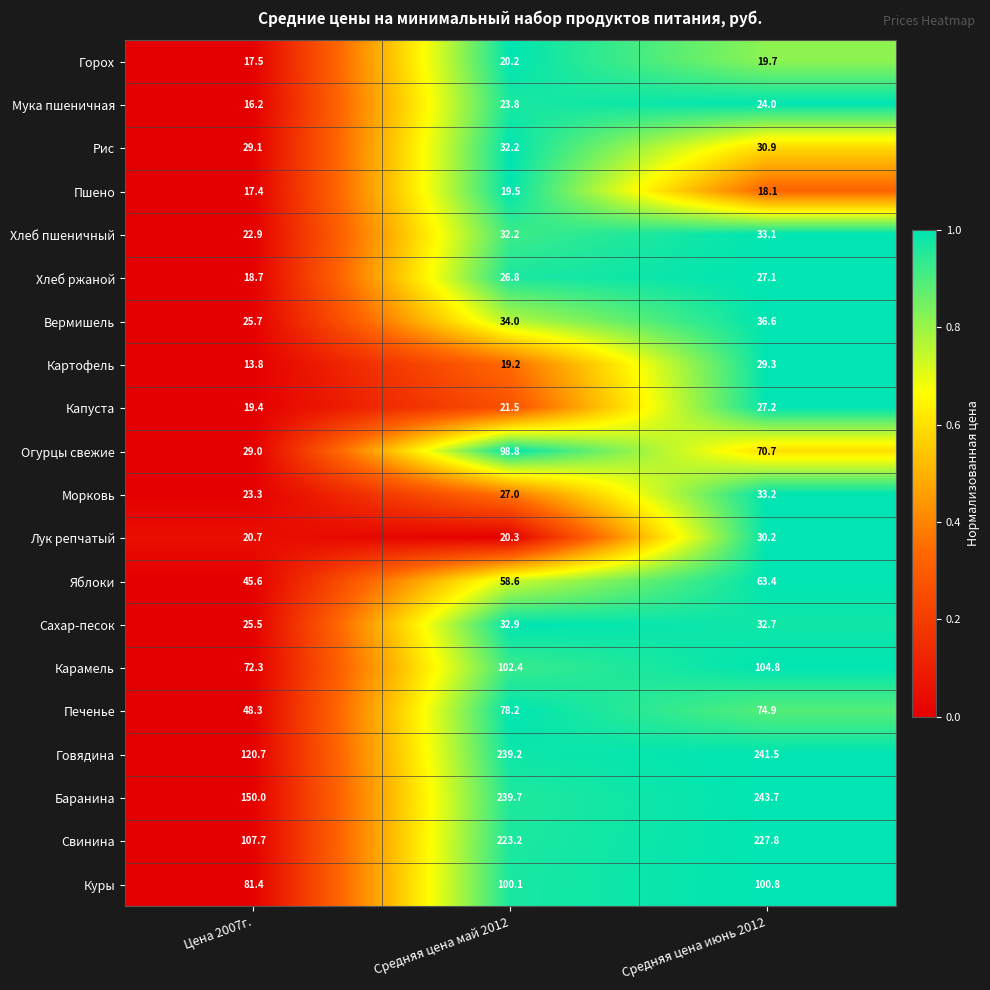

Between Средняя цена май 2012 and Средняя цена июнь 2012, which series saw the biggest shift?

Огурцы свежие